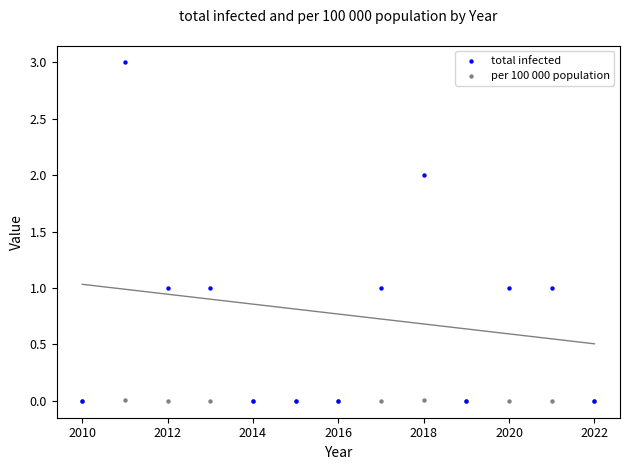

What are all the series names shown in the legend?

total infected, per 100 000 population